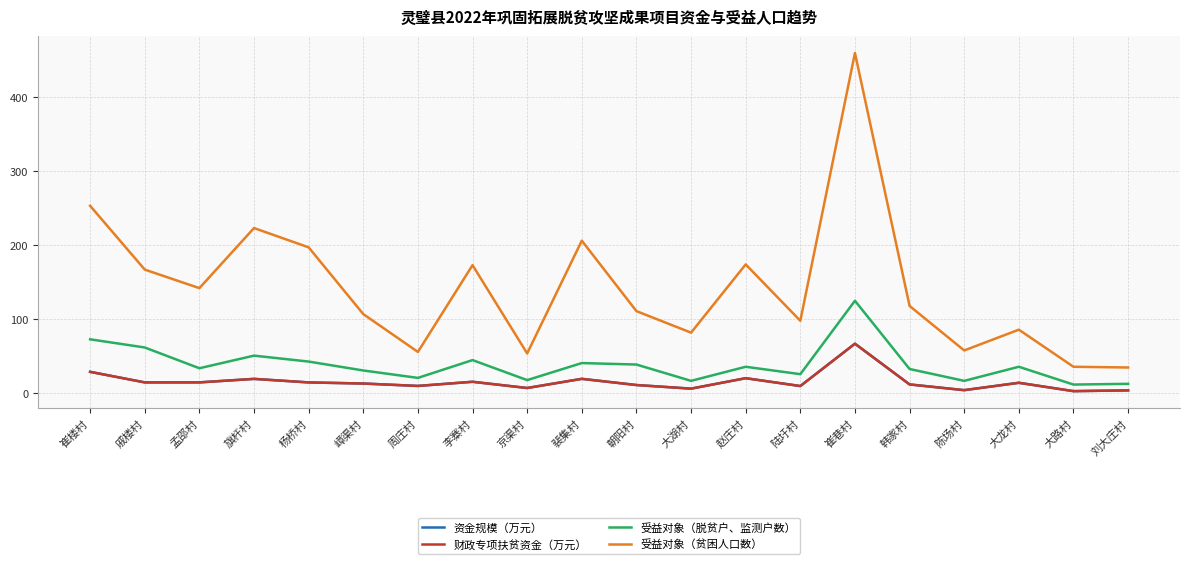

True or false: 财政专项扶贫资金（万元） and 受益对象（贫困人口数） intersect in this chart.

False